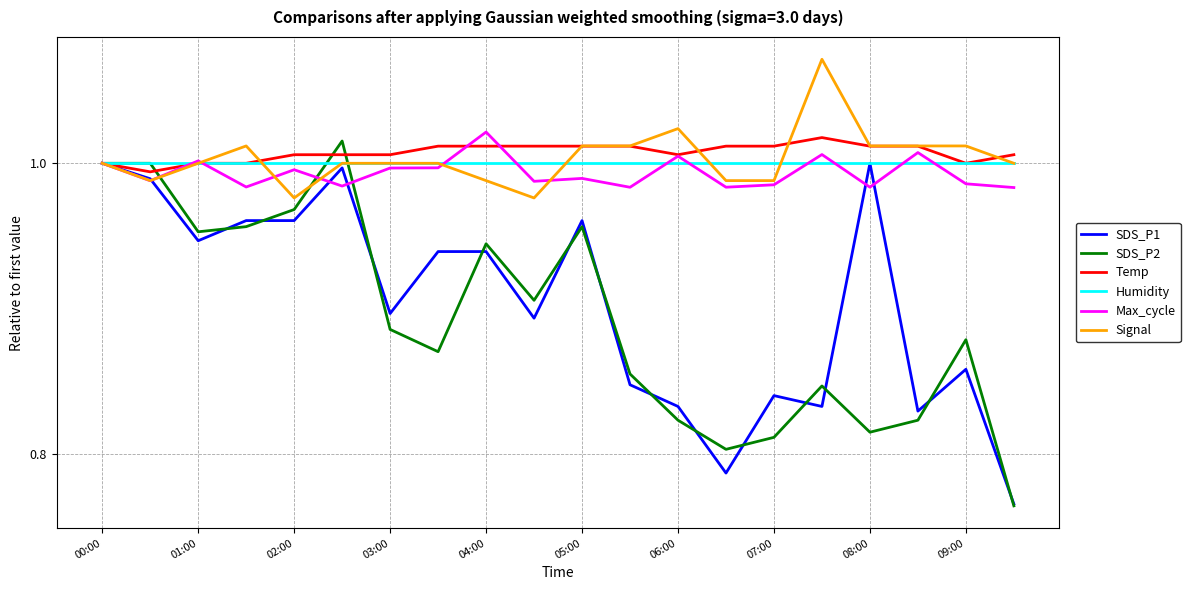

Which series has the widest spread of values?

SDS_P2